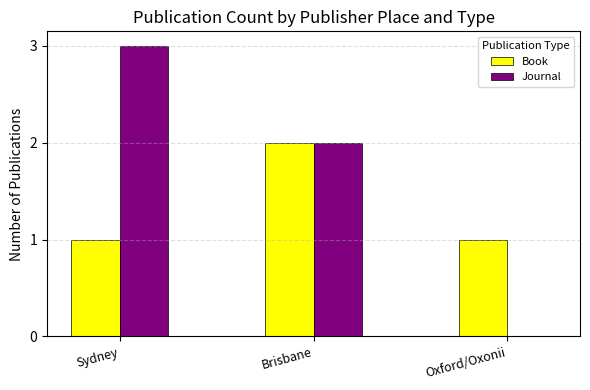

What is the sum of the Journal values at Sydney and Brisbane?

5